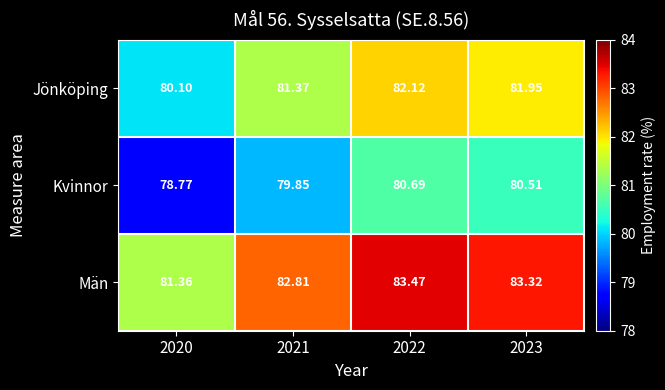

Which series changed the most between 2020 and 2022?

Män